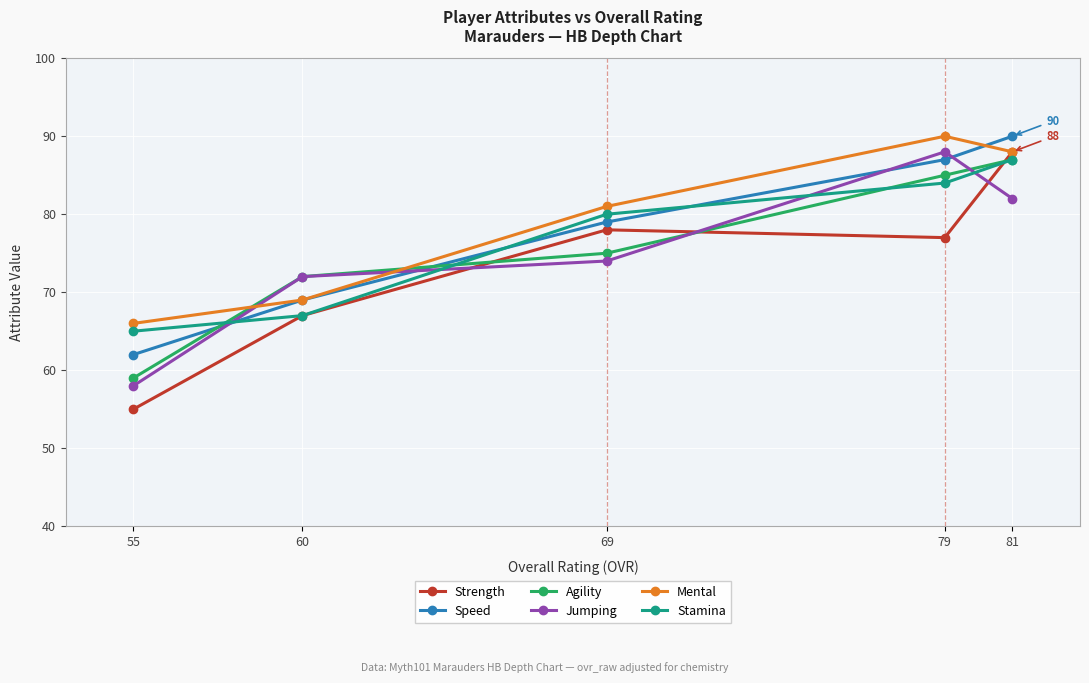

Reading left to right, list all the values displayed in this chart.

Strength: 55=55	60=67	69=78	79=77	81=88
Speed: 55=62	60=69	69=79	79=87	81=90
Agility: 55=59	60=72	69=75	79=85	81=87
Jumping: 55=58	60=72	69=74	79=88	81=82
Mental: 55=66	60=69	69=81	79=90	81=88
Stamina: 55=65	60=67	69=80	79=84	81=87